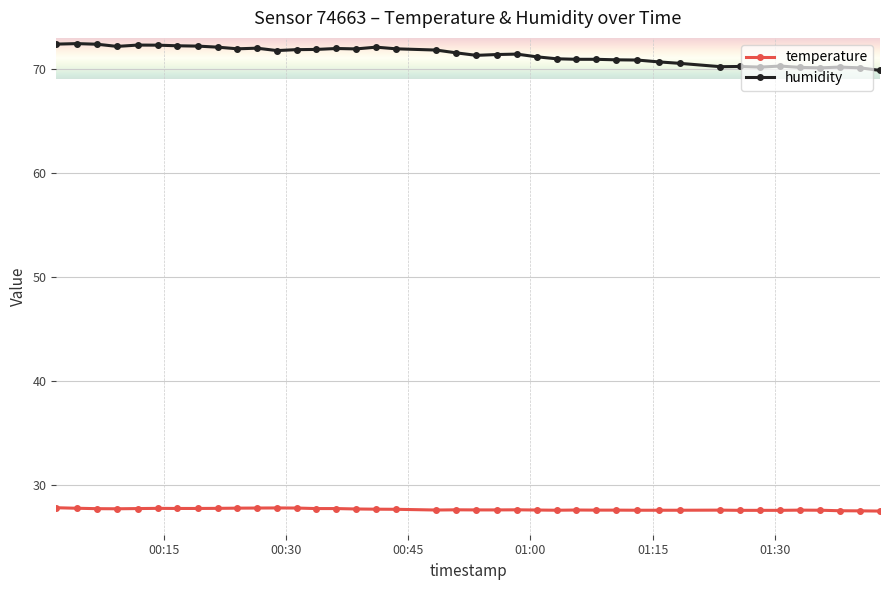

True or false: temperature has more than 2 interior local peaks.

True